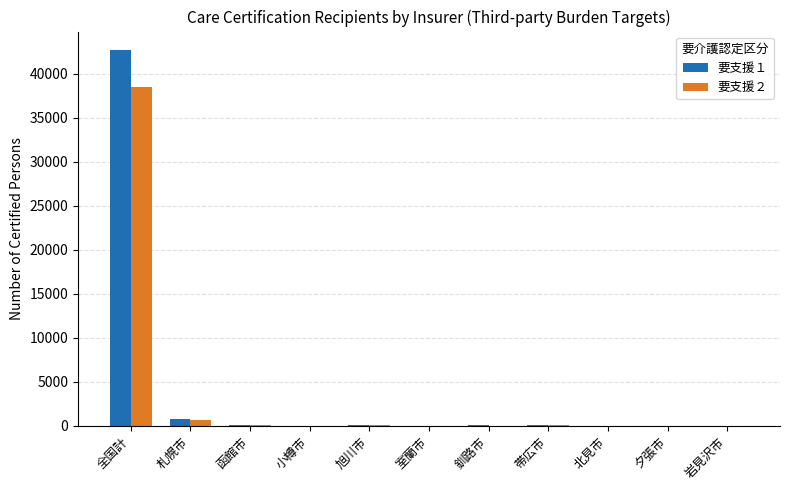

What is the approximate value of 要支援２ at 函館市?

56